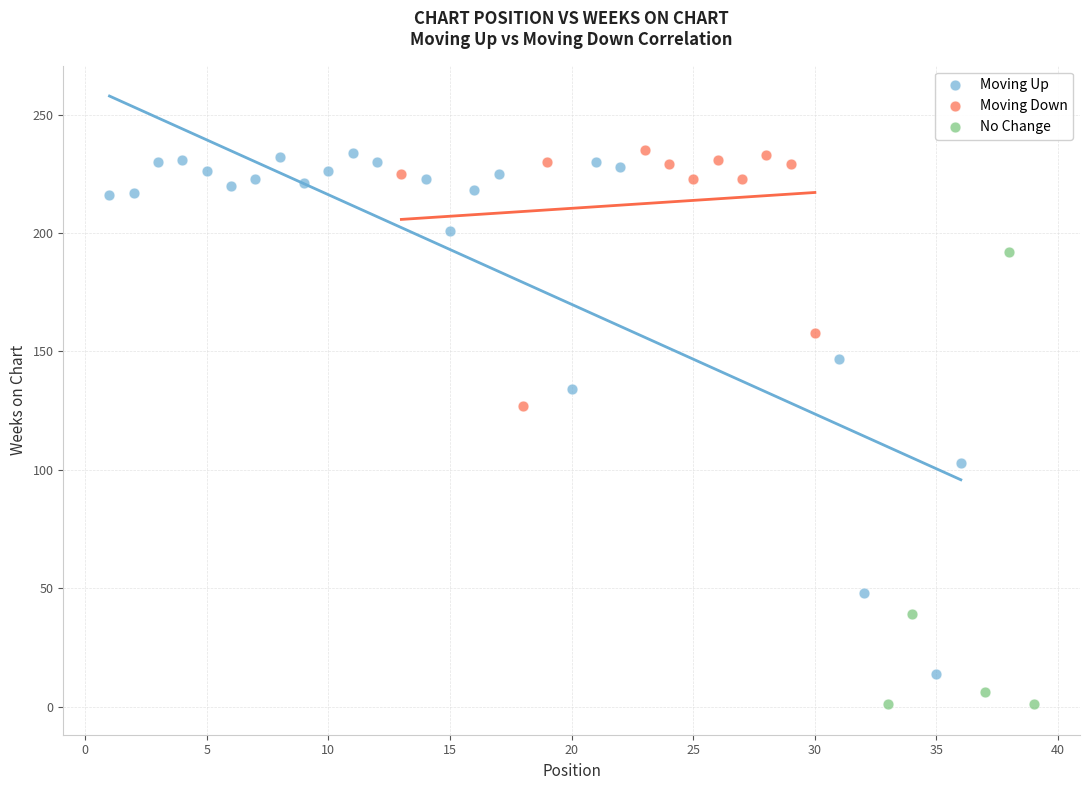

Which series has the largest Y range (max minus min)?

Moving Up